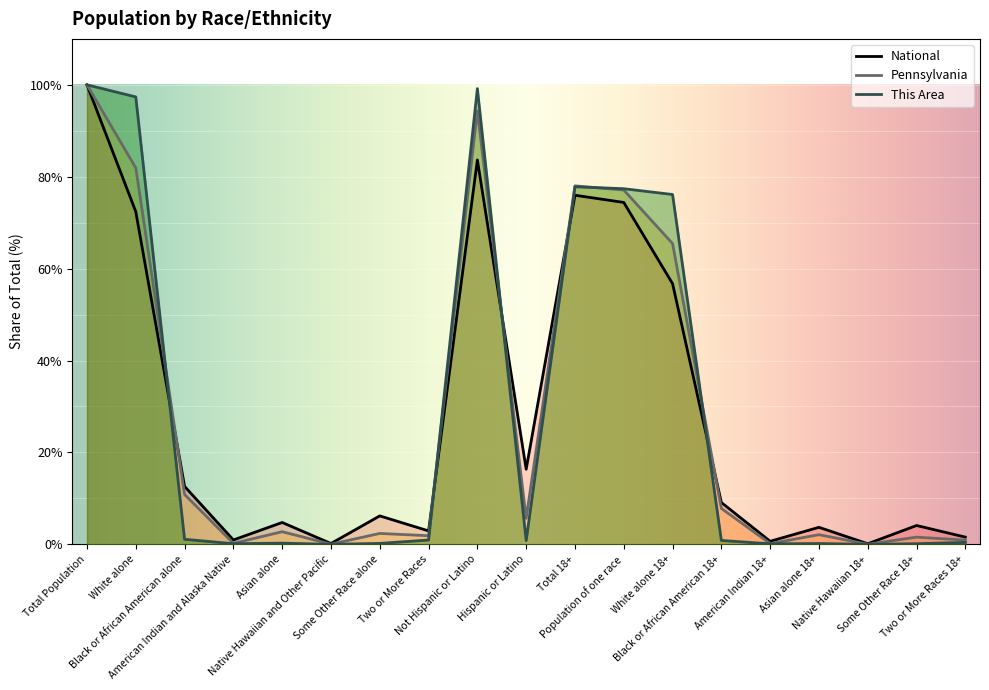

What is the total value across all series at Black or African American alone?

24.6